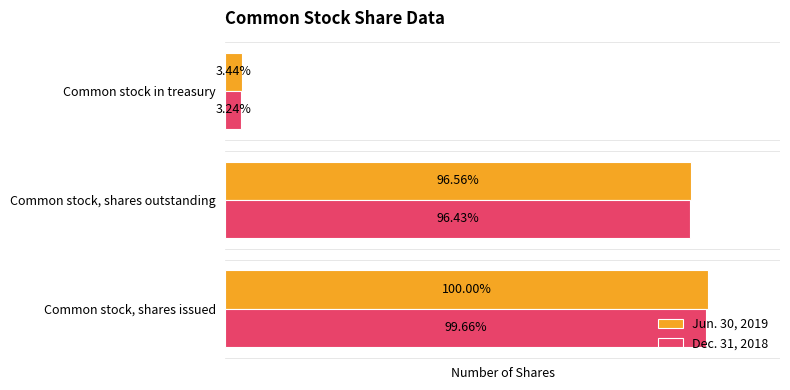

What are all the series names shown in the legend?

Jun. 30, 2019, Dec. 31, 2018